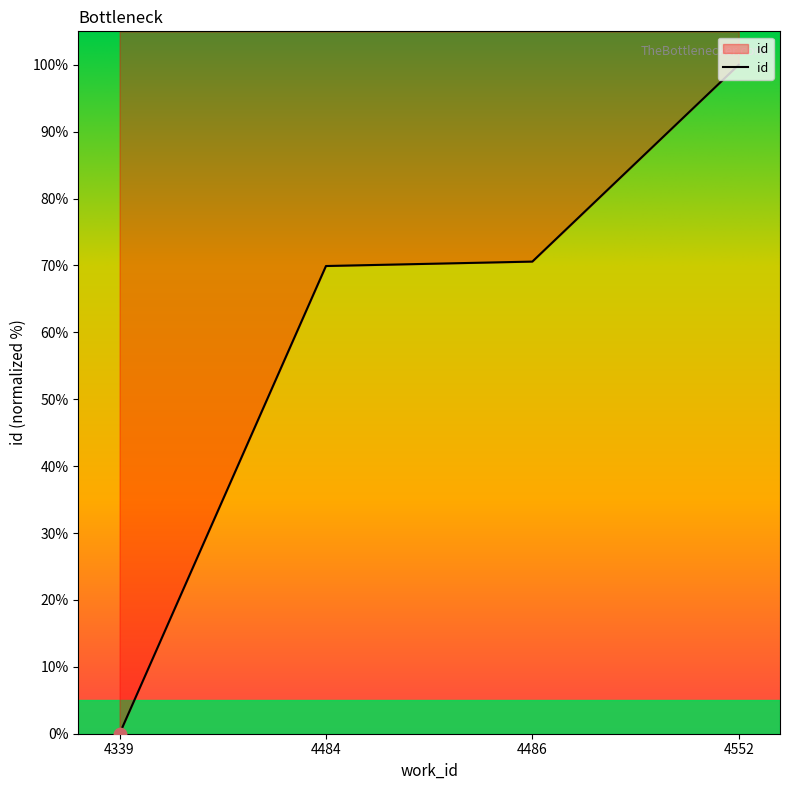

Between 4486 and 4552, which is larger?

4552